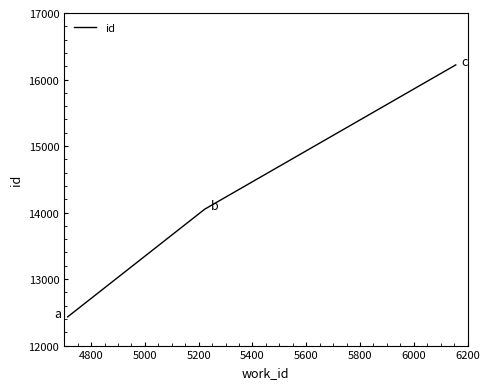

What is the greatest value displayed?

16220